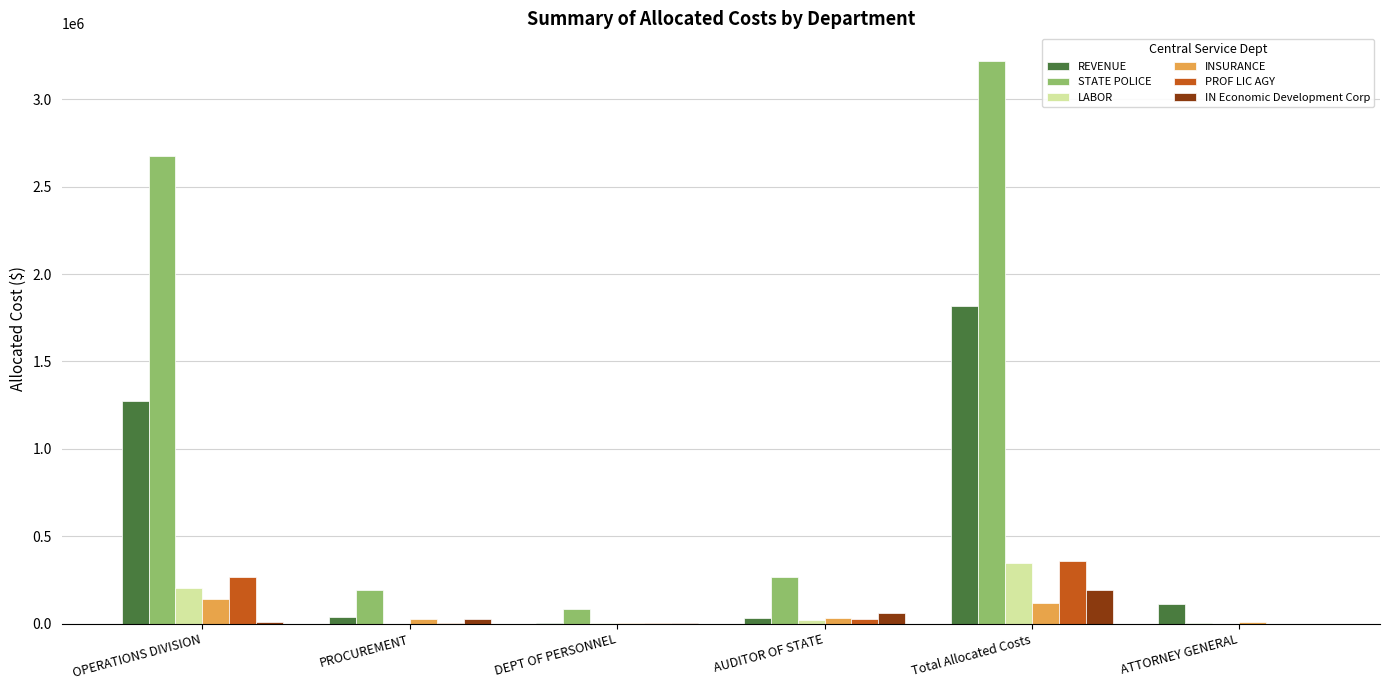

Which series has the widest spread of values?

STATE POLICE